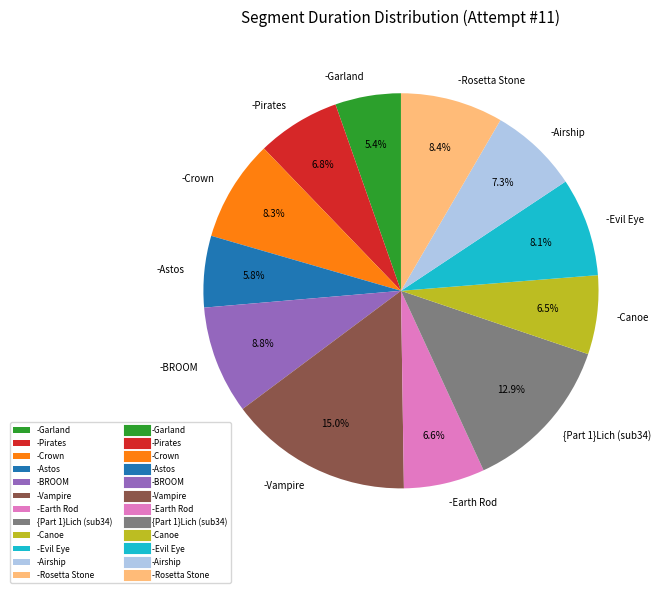

Between -Crown and -Earth Rod, which is larger?

-Crown